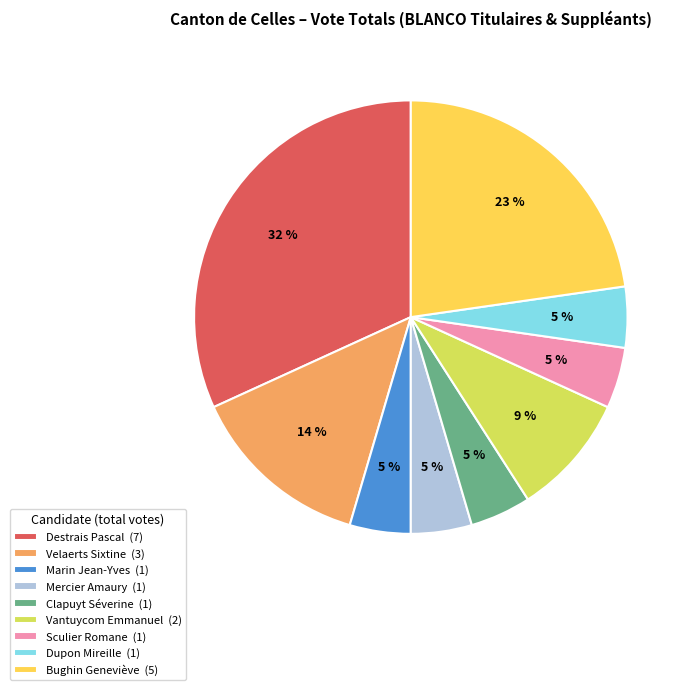

Do Dupon Mireille and Velaerts Sixtine together represent more than half of the pie?

No